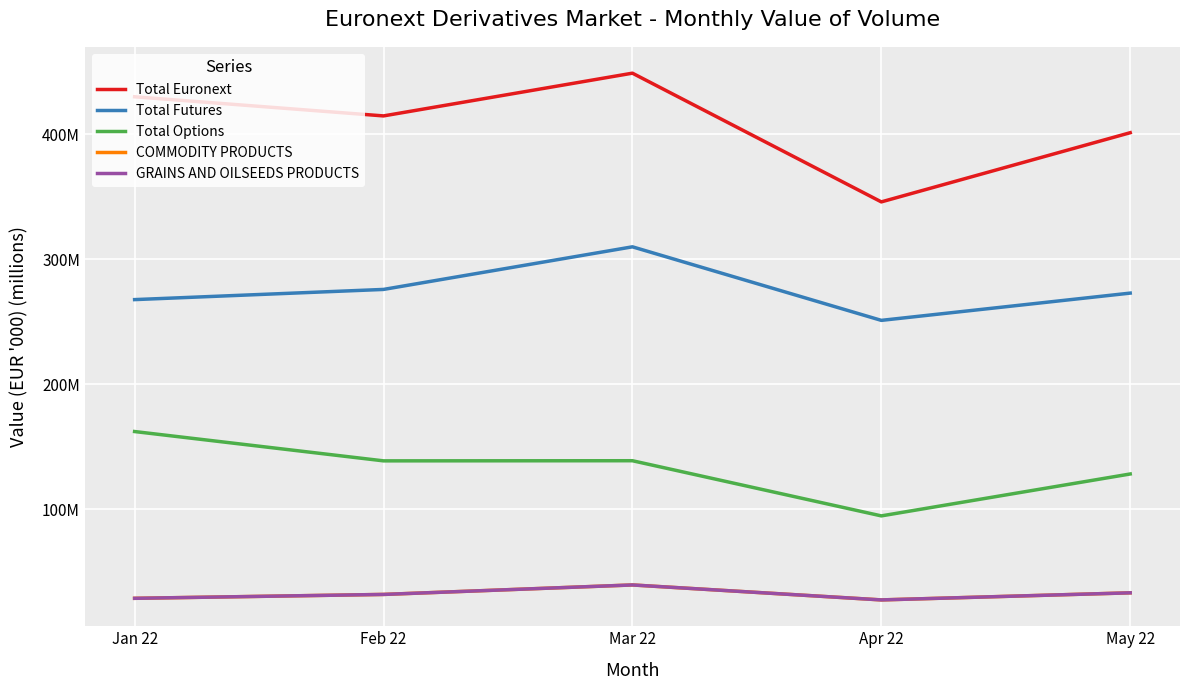

Does the chart display data point markers on the line(s)?

No